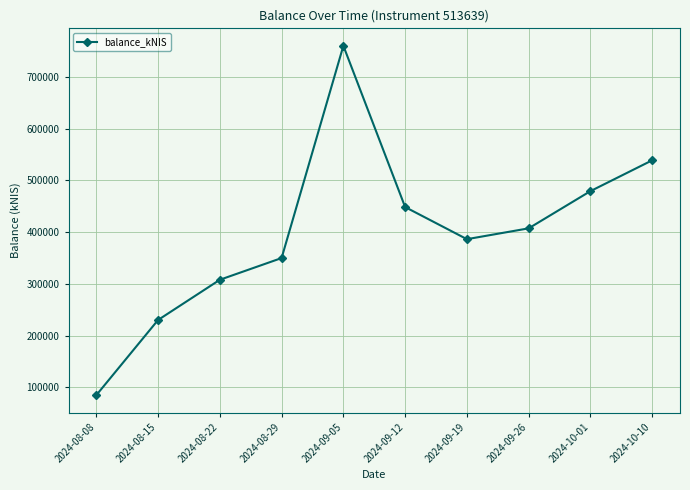

Which category has the lowest value across all series?

2024-08-08